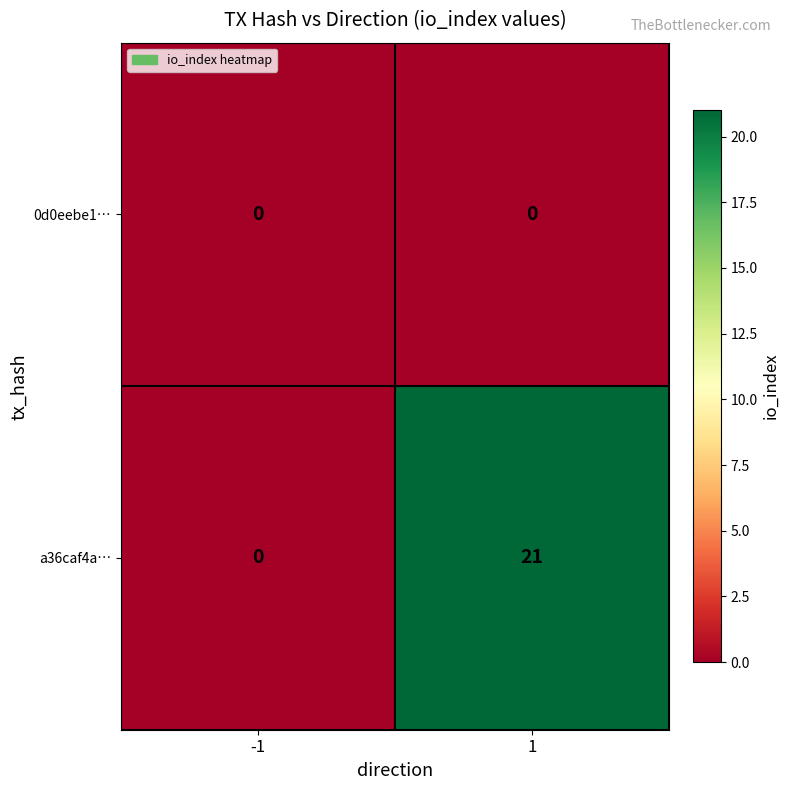

Which series changed the most between -1 and 1?

a36caf4a…